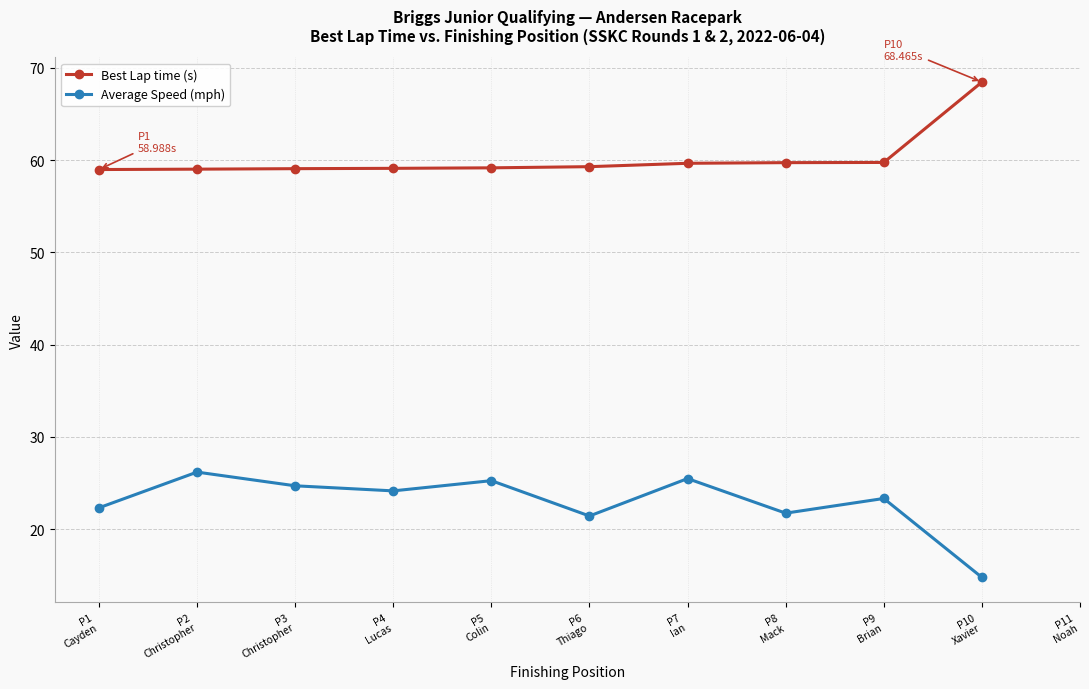

What is the value of the Average Speed (mph) point at the 5th from the left?

25.3